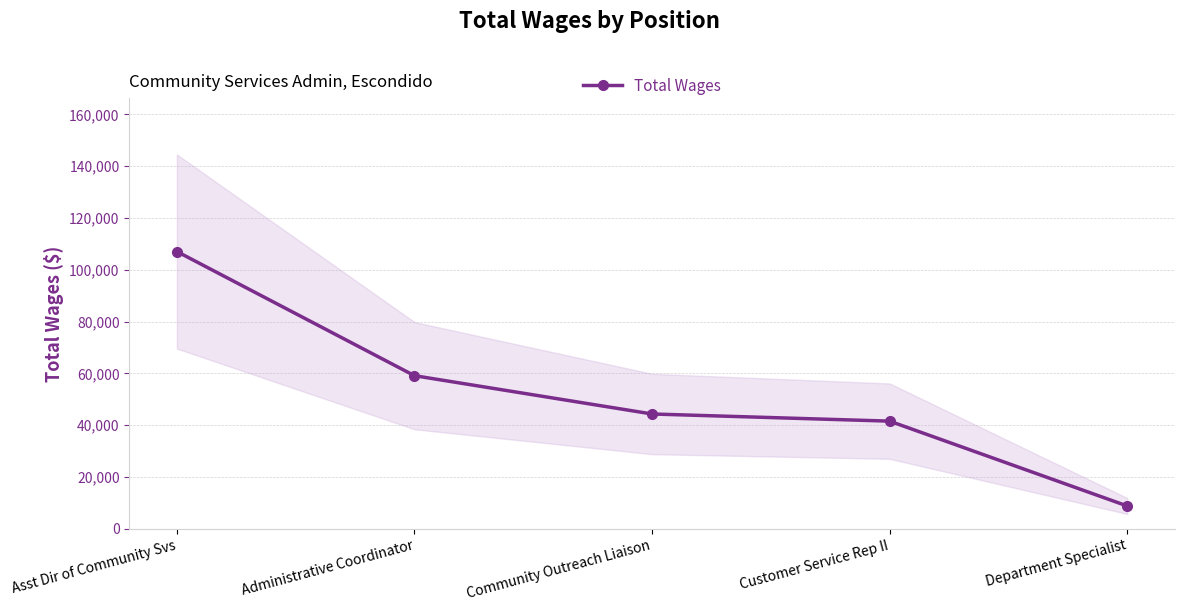

How many values exceed 44322?

2